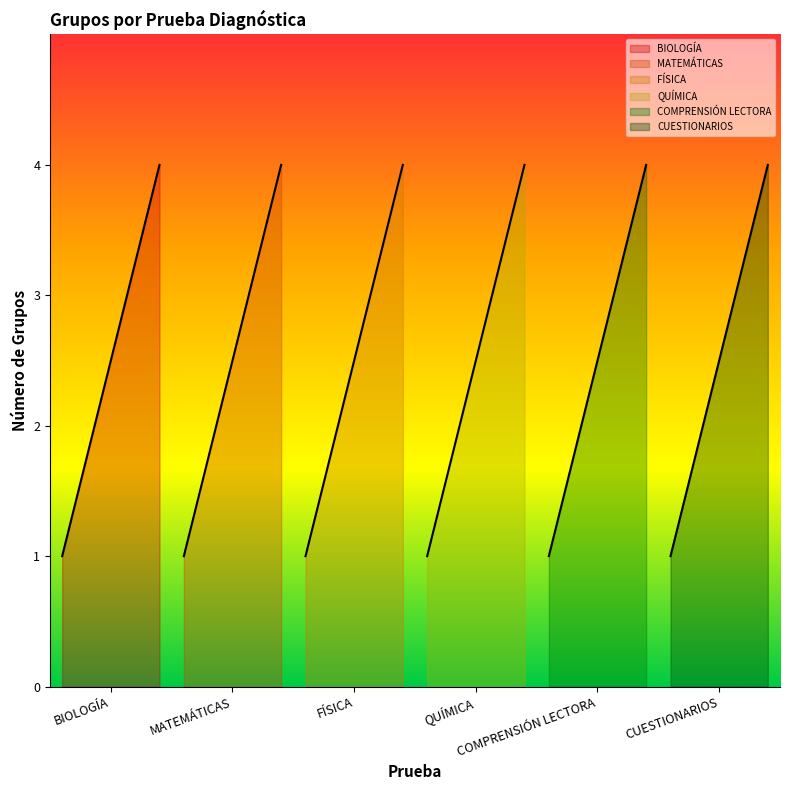

True or false: FÍSICA and QUÍMICA cross at least once.

False